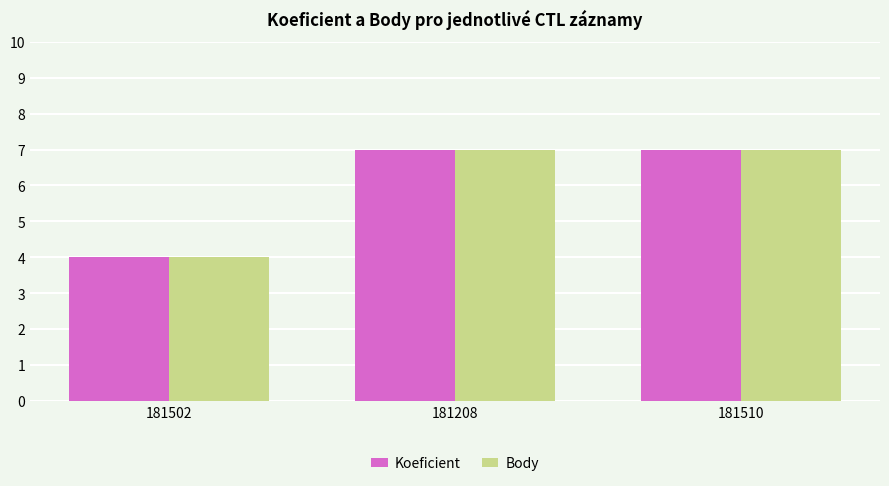

The Body series shows 4 at 181502. True or false?

True